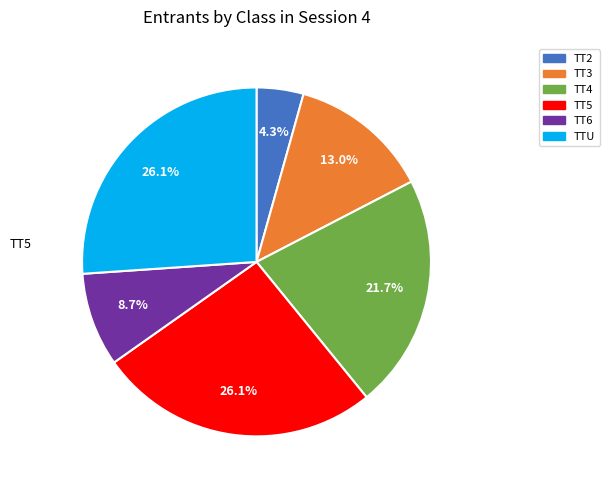

Is it true that TT3 is 1% of the pie?

False